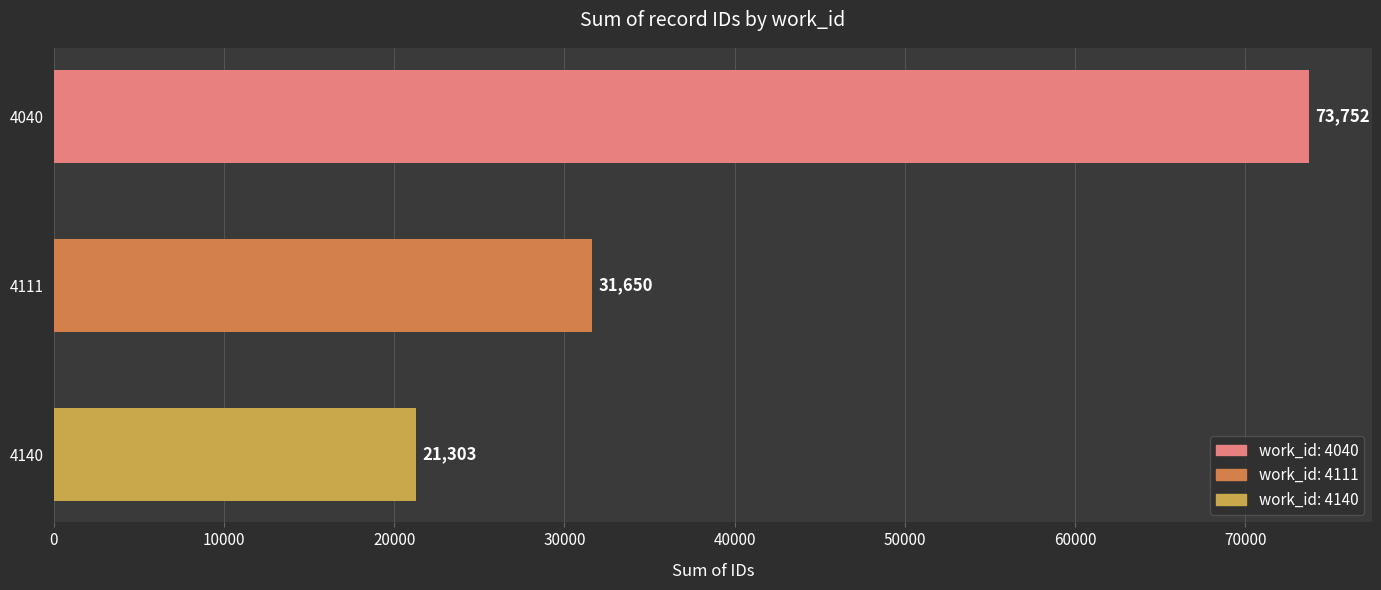

How many bars are there in total?

3